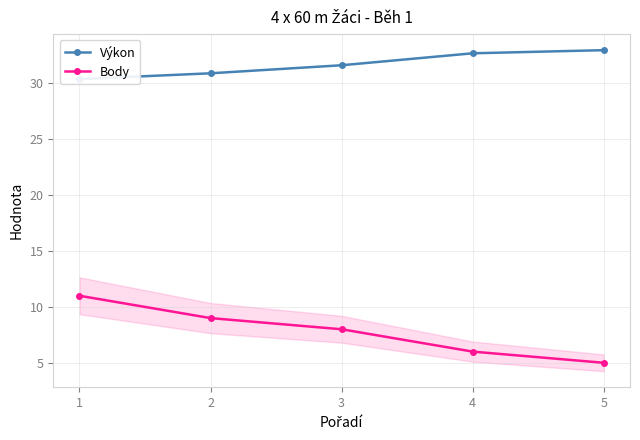

Reading right to left, list all the values displayed in this chart.

Výkon: 5=33.0	4=32.7	3=31.6	2=30.9	1=30.4
Body: 5=5.0	4=6.0	3=8.0	2=9.0	1=11.0